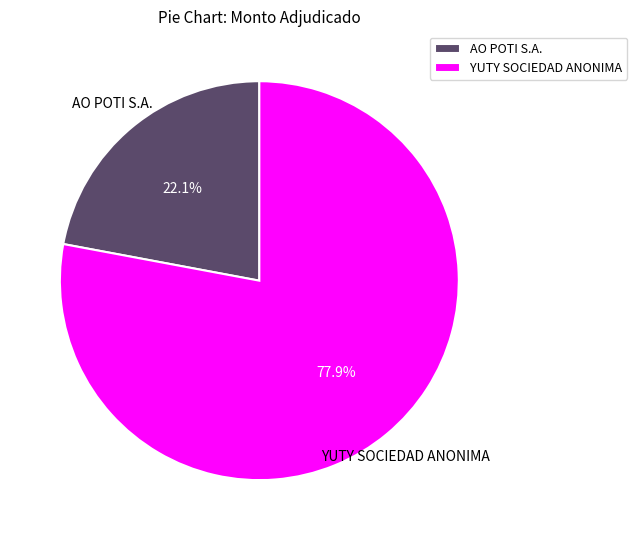

Rank the categories by value from highest to lowest.

YUTY SOCIEDAD ANONIMA, AO POTI S.A.